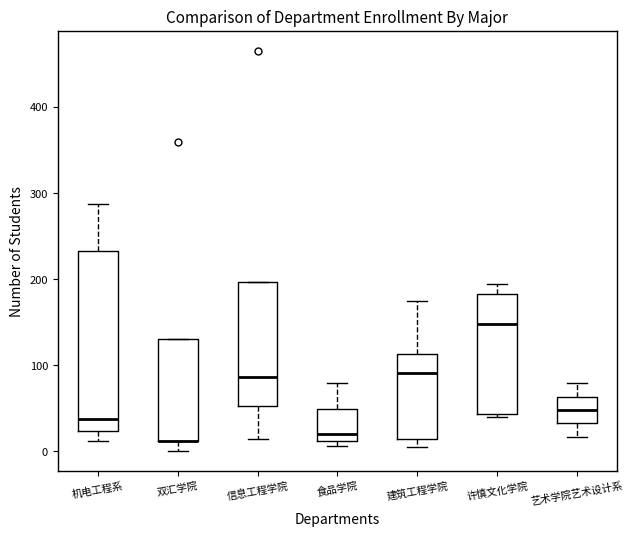

Which box is the tallest, from its lower edge to its upper edge?

机电工程系